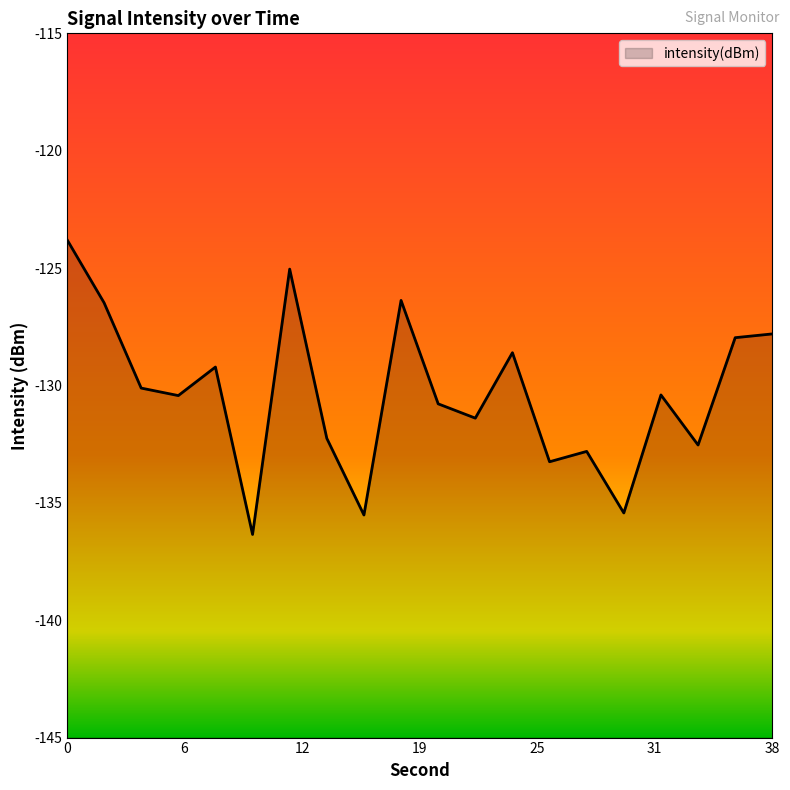

Read the value at 0.

-123.8